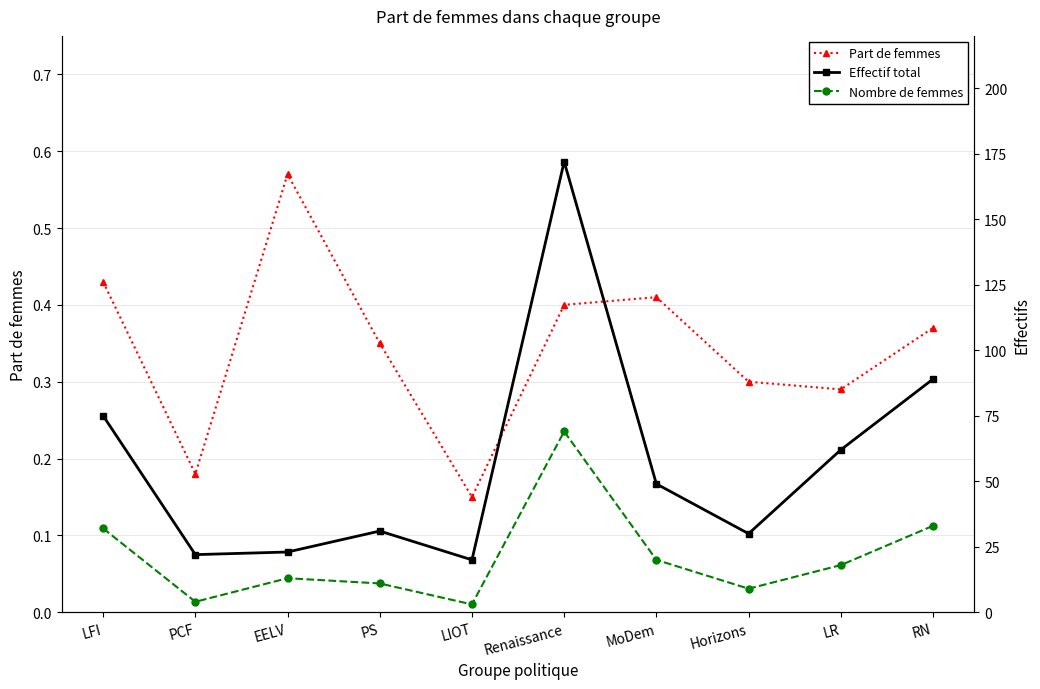

Is it true that Part de femmes equals 0.4 at LFI?

True